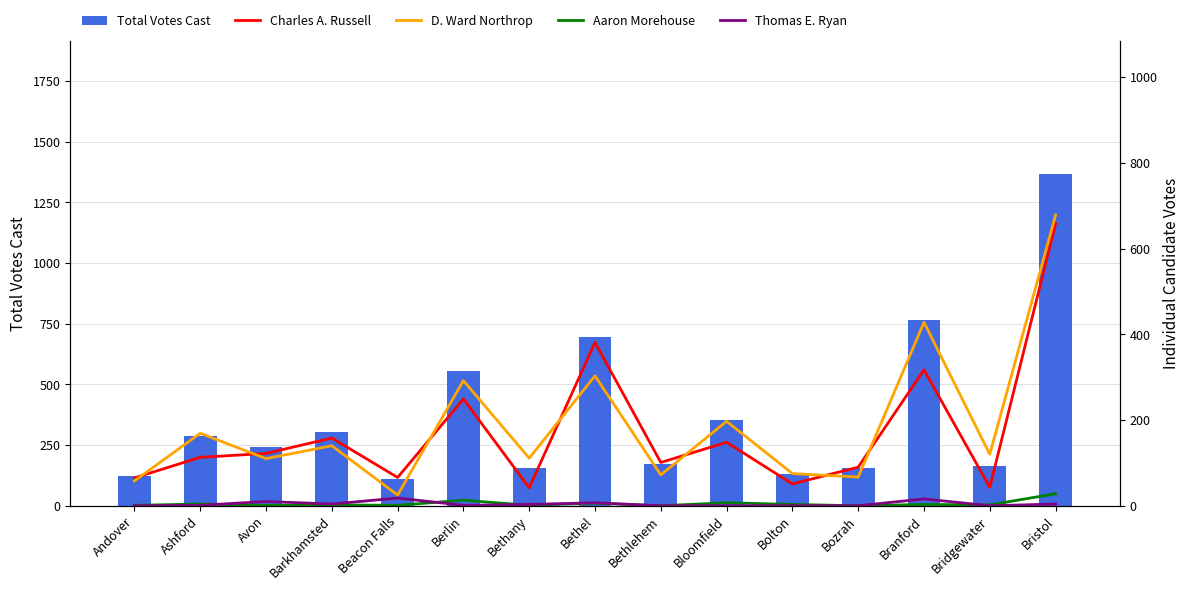

At which category is the sum across all series the highest?

Bristol